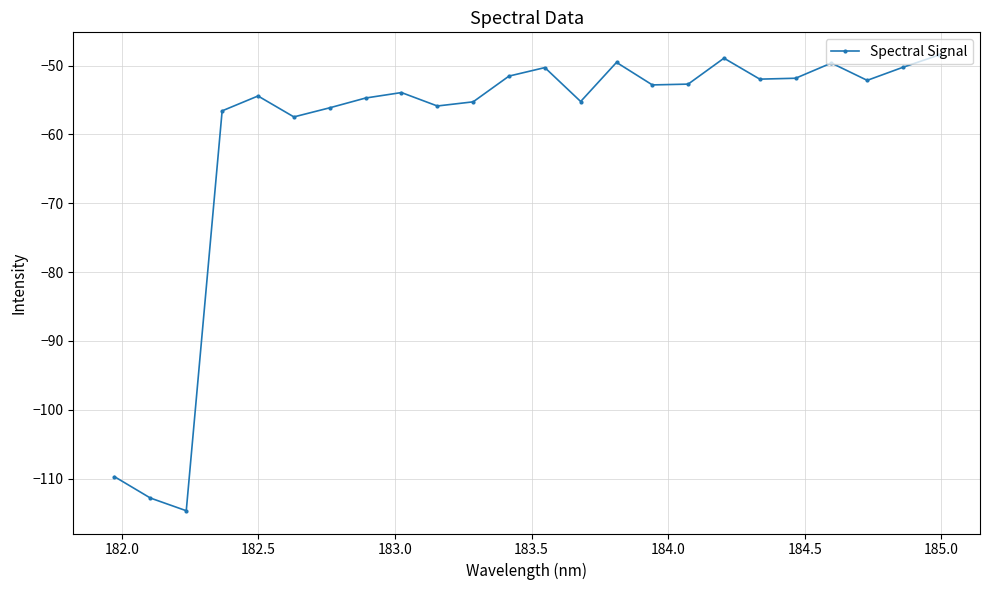

What is the smallest value displayed?

-114.7